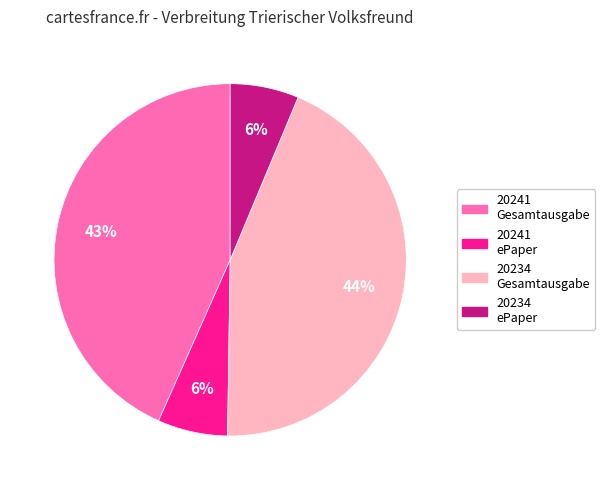

Is there any slice that represents more than half of the pie?

No